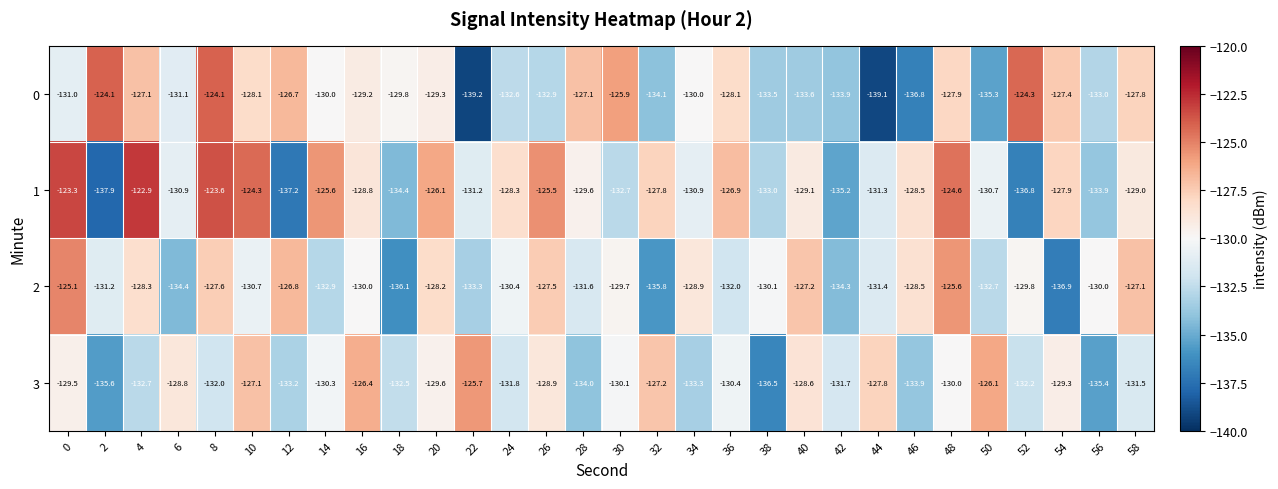

What is the approximate value of 2 at 30?

-129.7